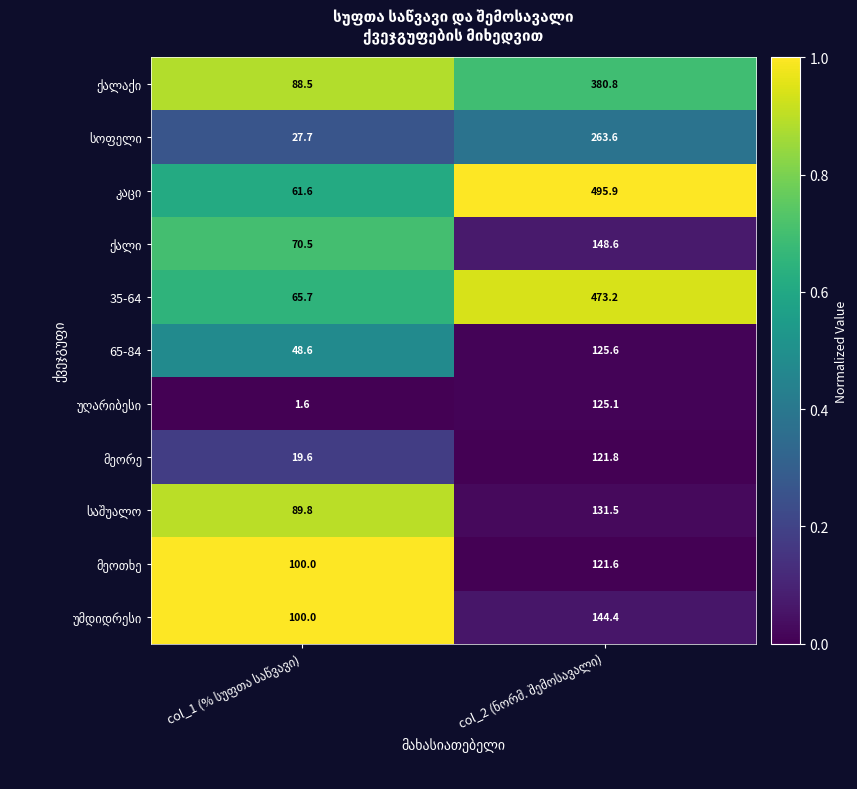

What is the sum of all 65-84 values?

174.2